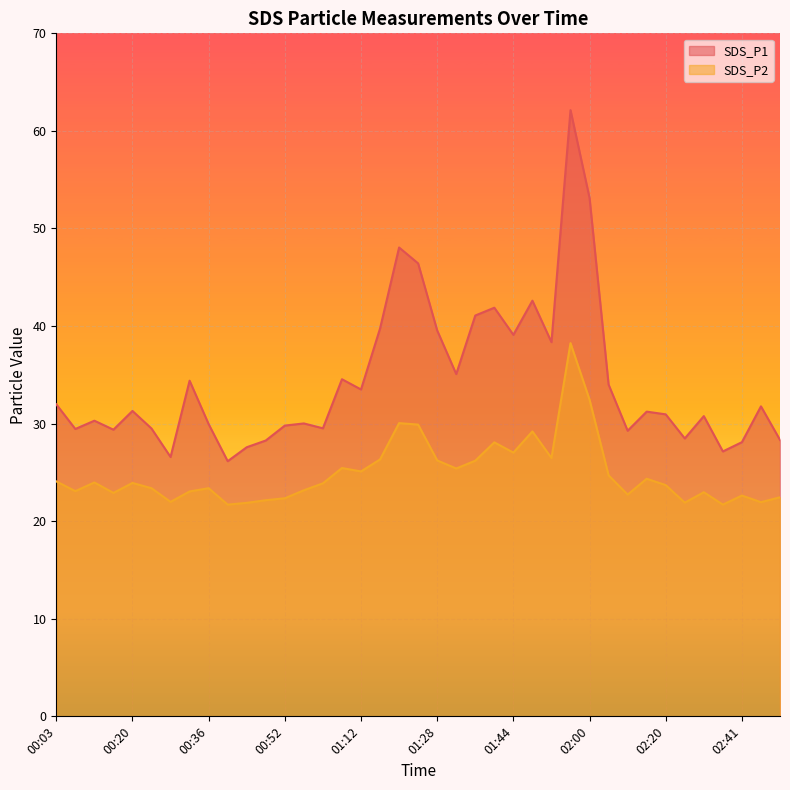

Which series changed the most between 00:52 and 02:33?

SDS_P1